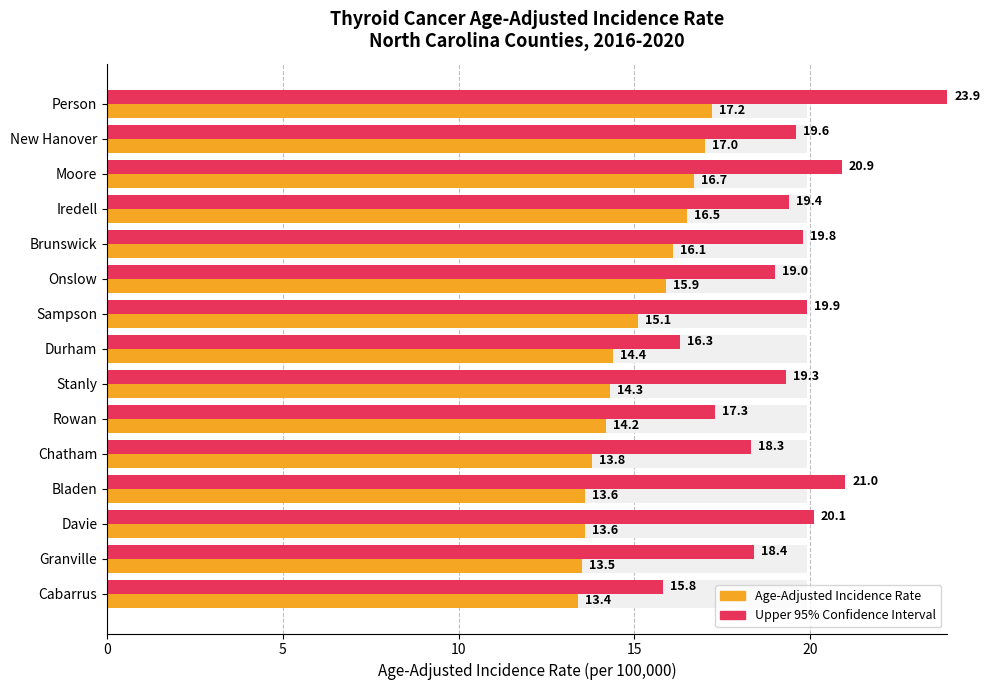

Are the bars grouped side by side (vs. stacked)?

Yes